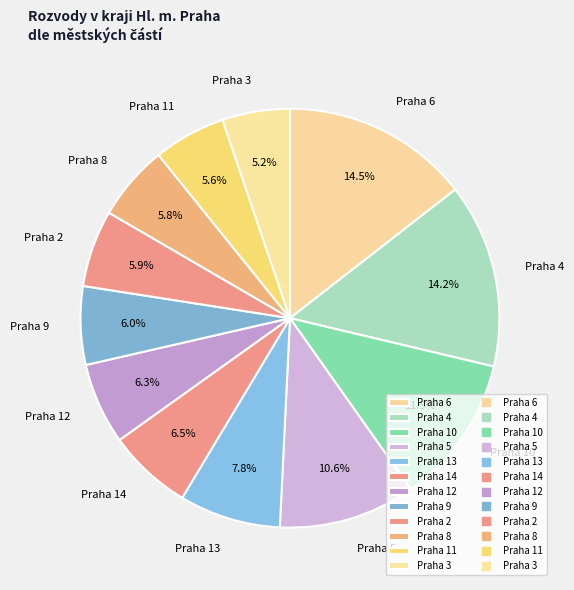

What portion of the pie excludes Praha 8?

94.2%